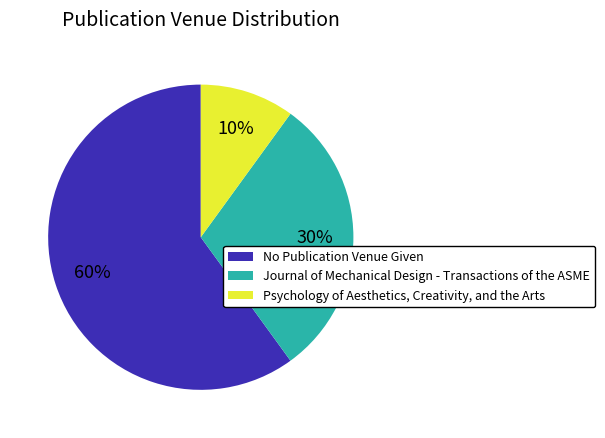

To the nearest percent, what is the difference between the largest and smallest slice percentages?

50%